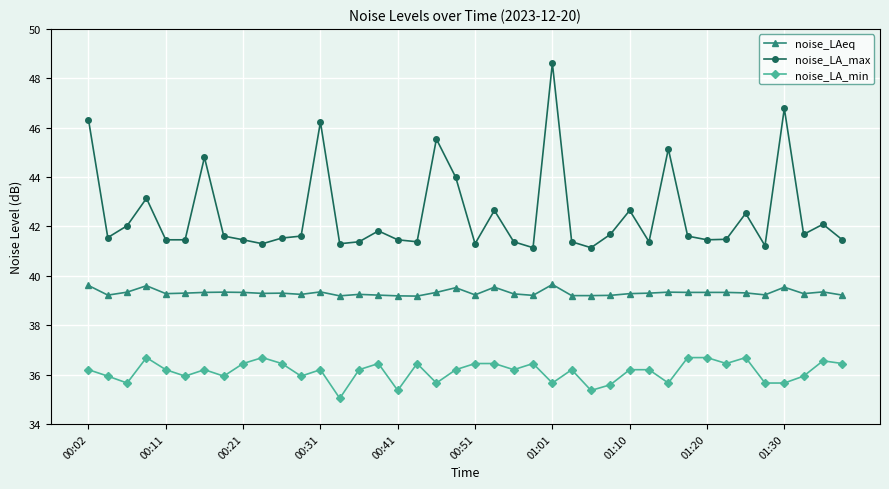

What is the minimum value for noise_LA_min?

35.0